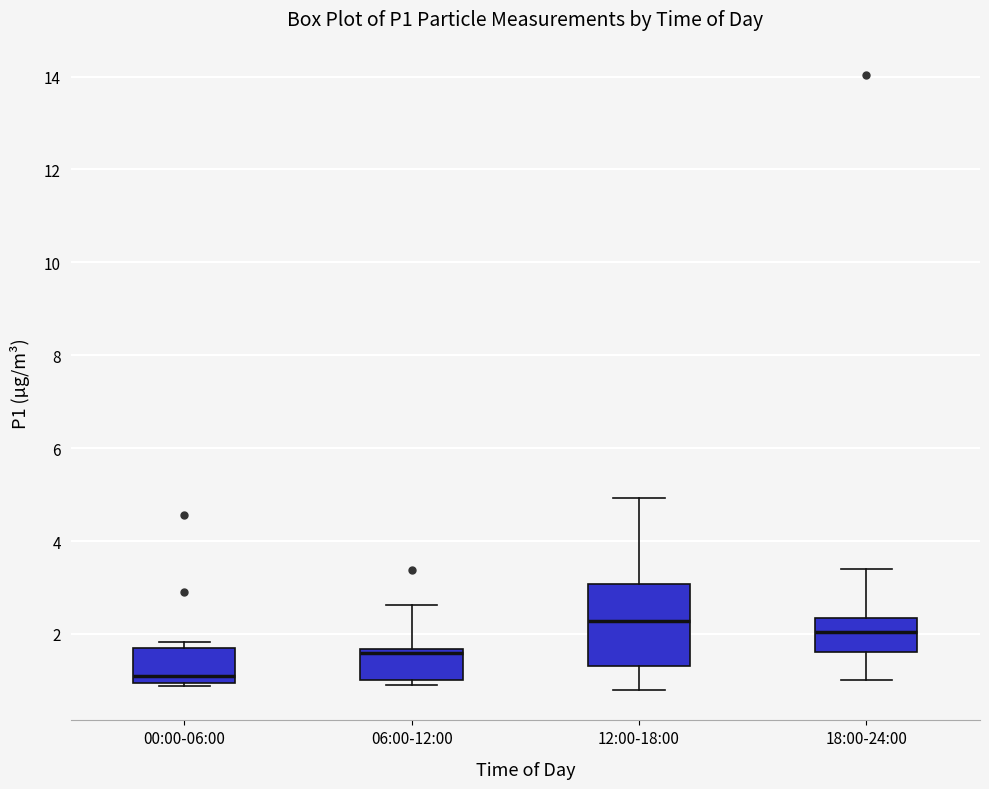

Where does the median line of the box for 18:00-24:00 sit on the y-axis? The values are not printed on the chart, so give them approximately, as read against the axis.

2.0